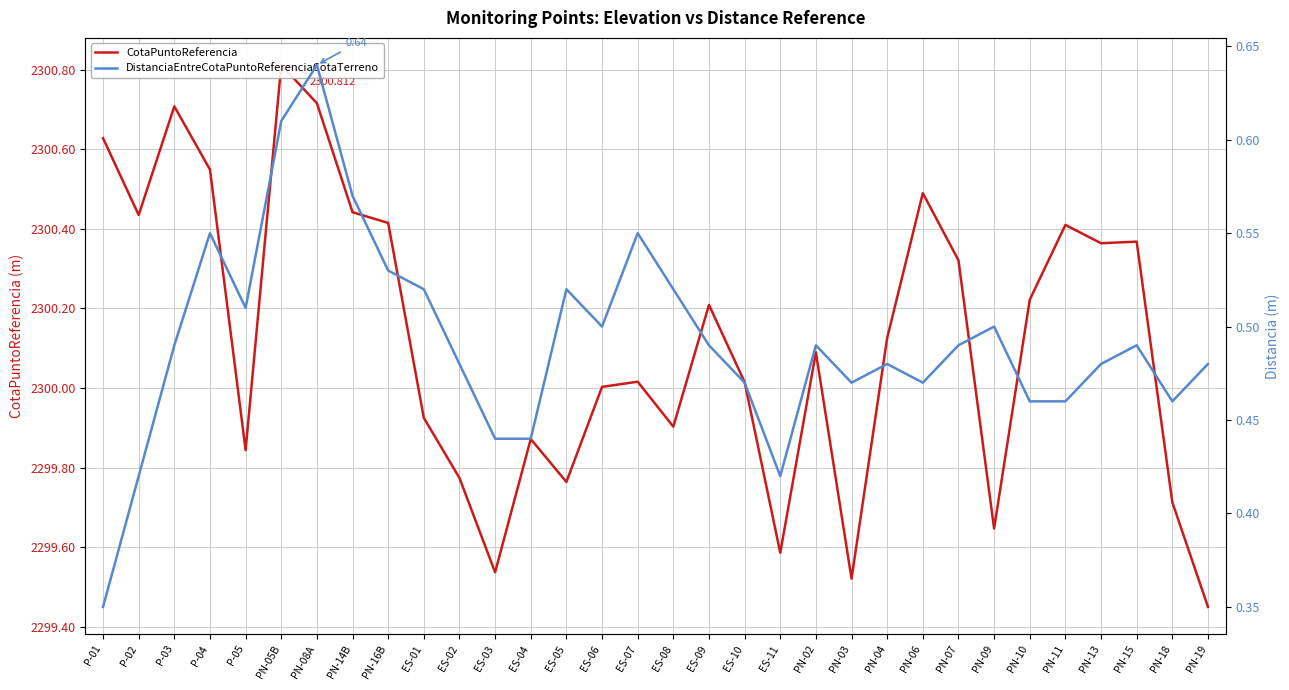

What is the label of the 28th point from the left?

PN-11